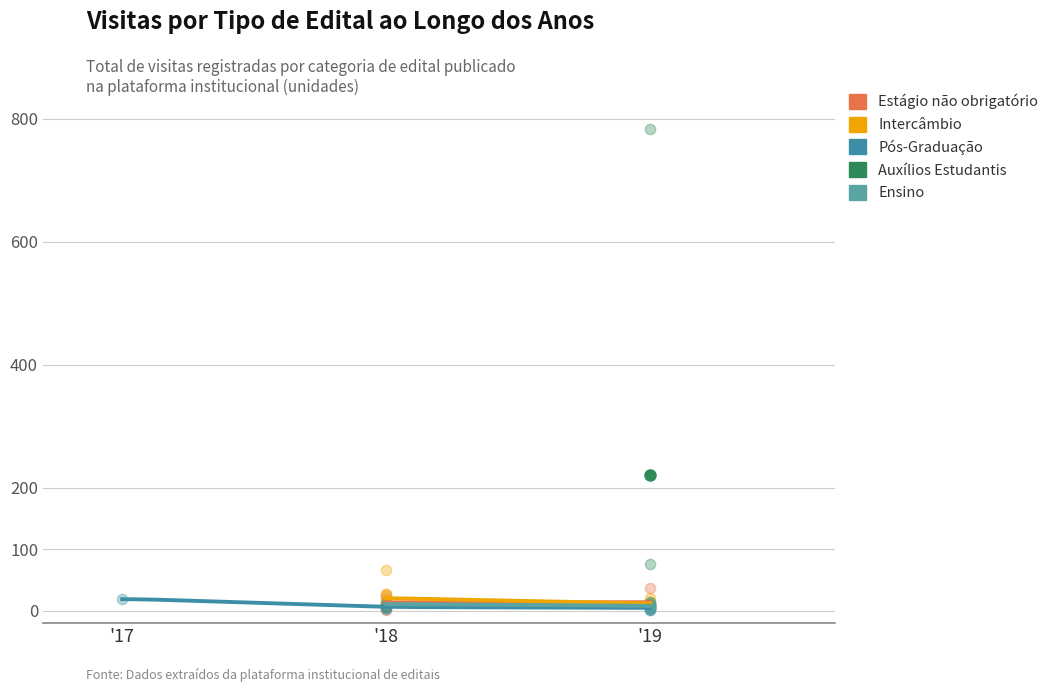

At which category is the sum across all series the highest?

2019